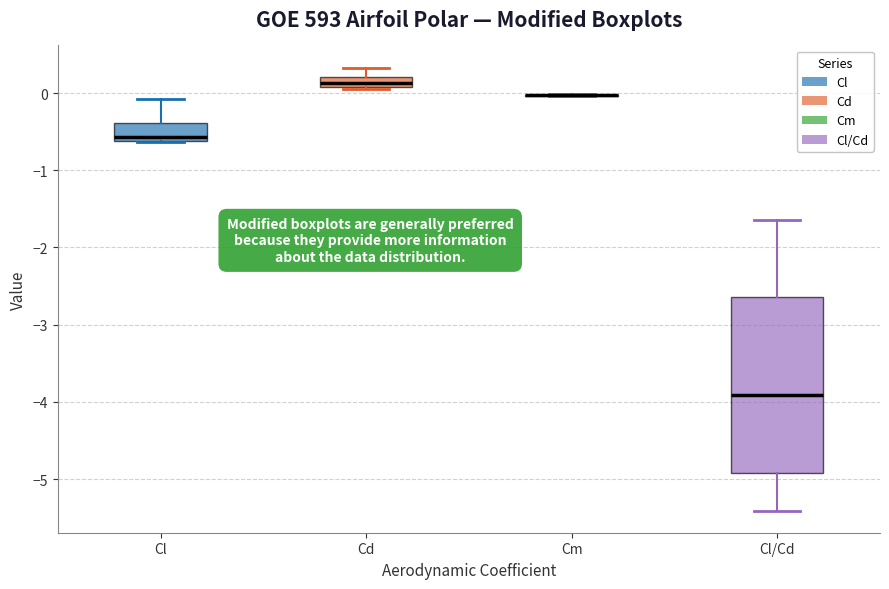

Where is the upper edge of the box for Cl on the y-axis? The values are not printed on the chart, so give them approximately, as read against the axis.

-0.4